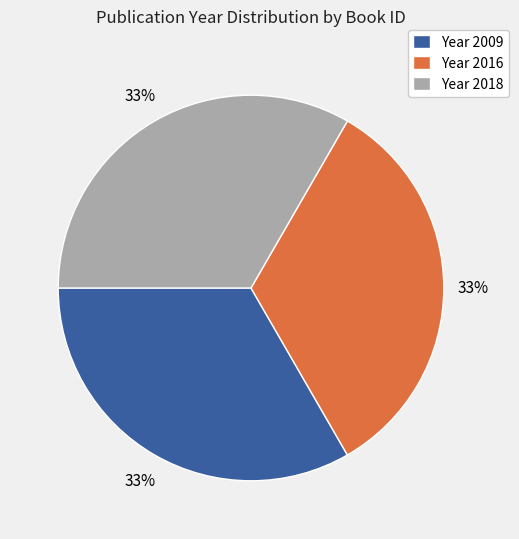

Is there any slice that represents more than half of the pie?

No